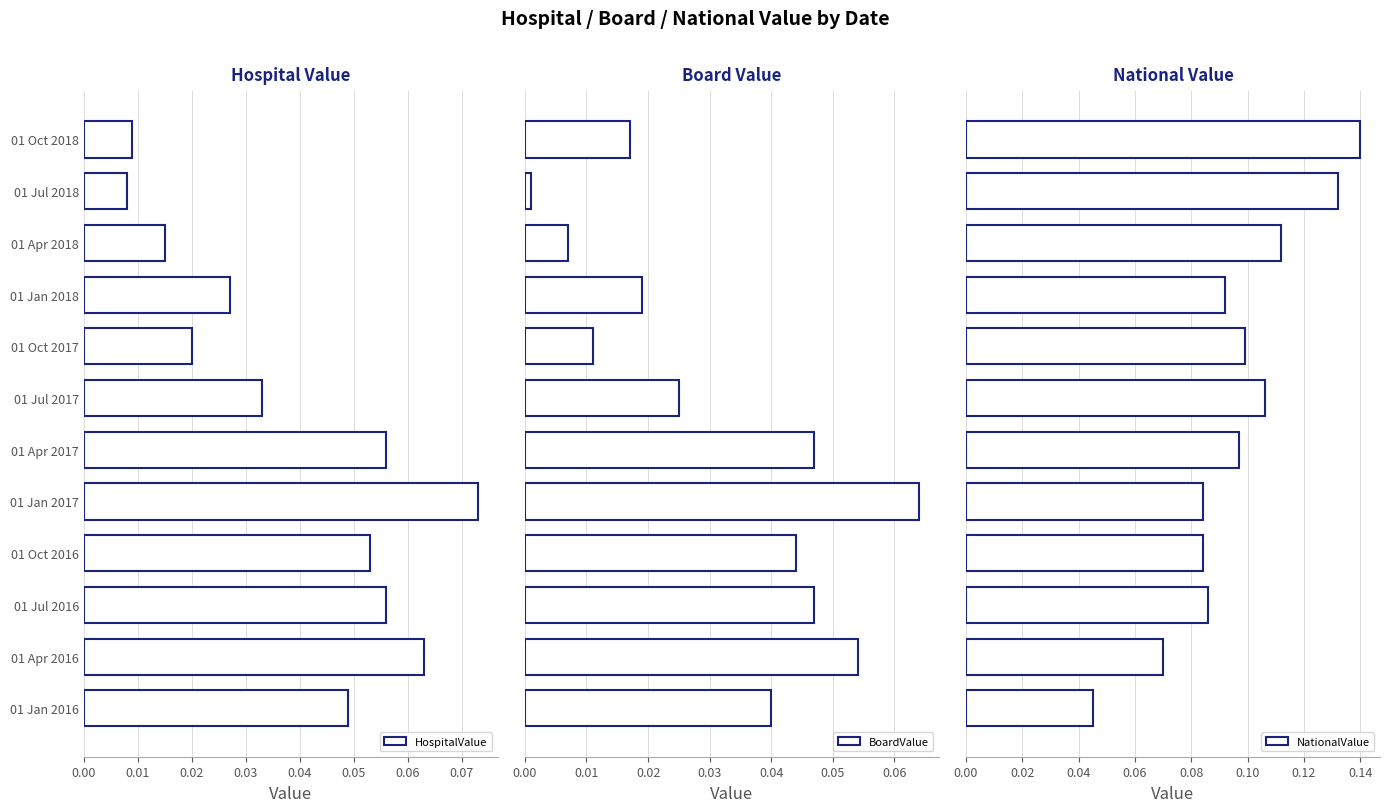

Are the bars horizontal?

Yes